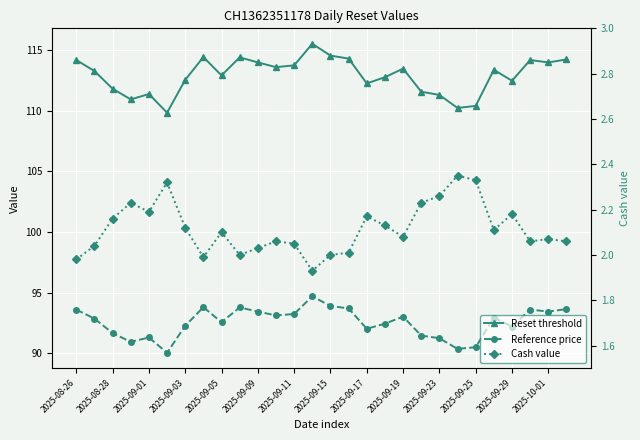

How many lines are shown in the chart?

3